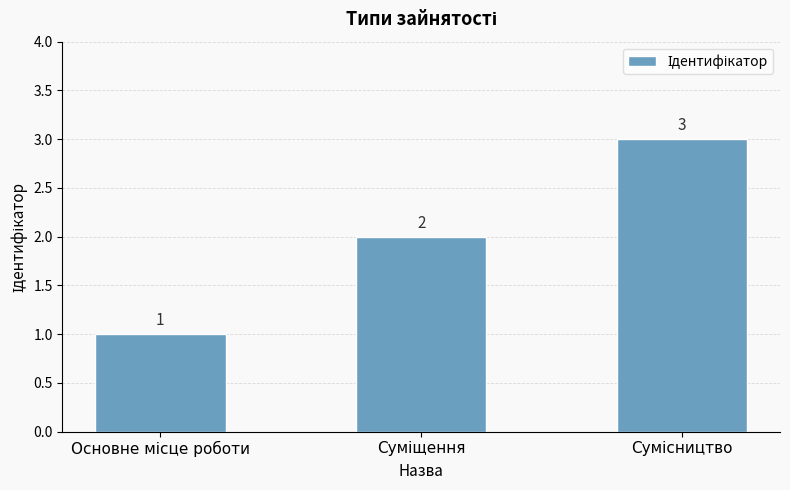

How many values are between 1 and 3?

3